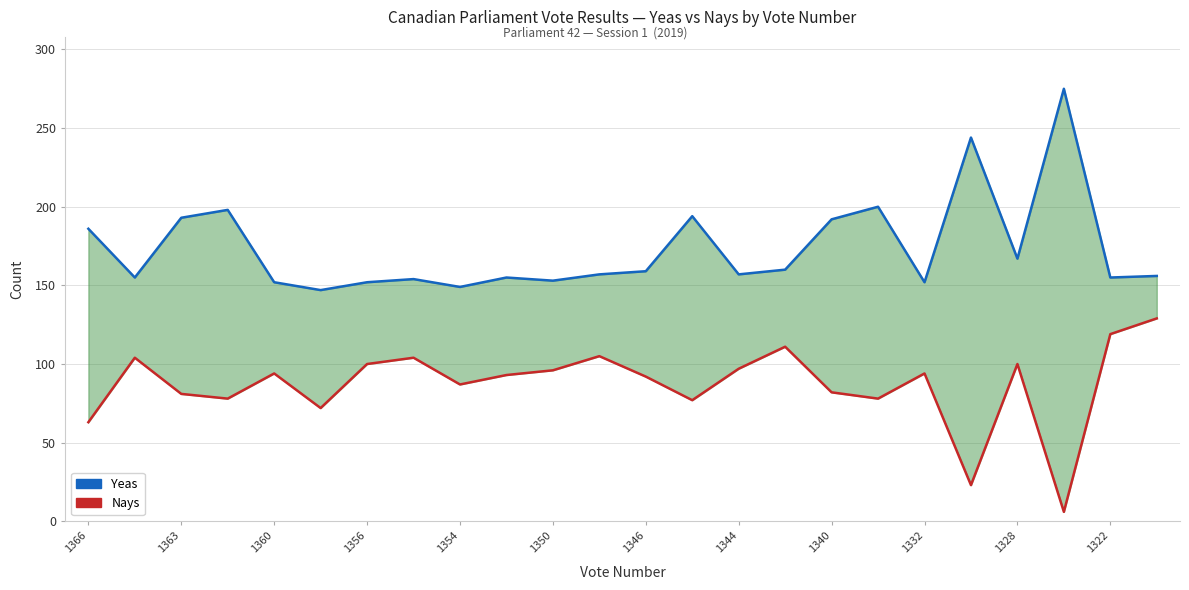

The value of Nays at 1344 is 97. True or false?

True